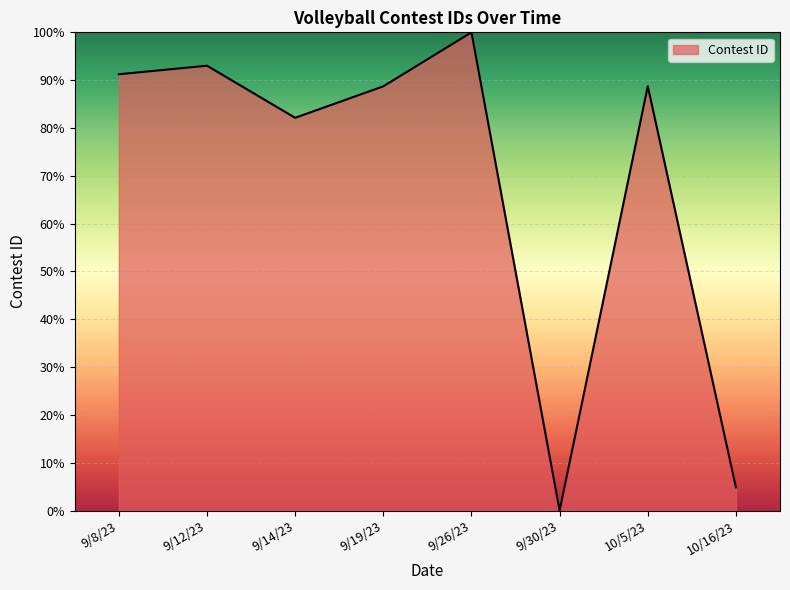

How many positive values are there?

7